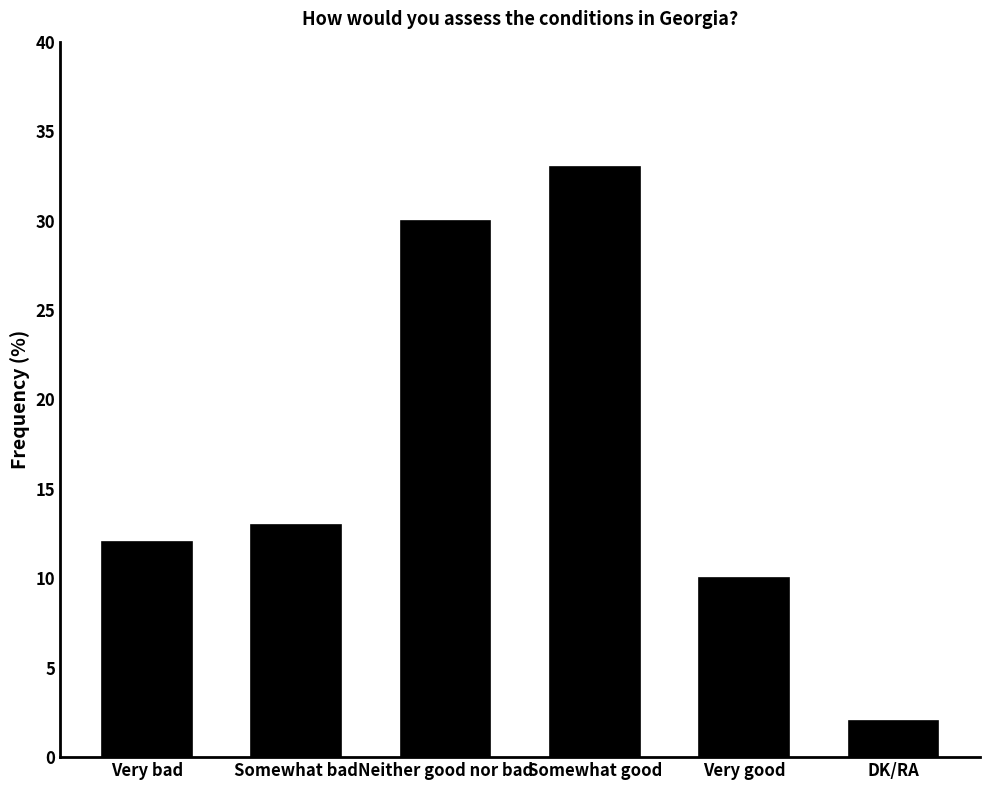

True or false: the data shows 2 at DK/RA.

True